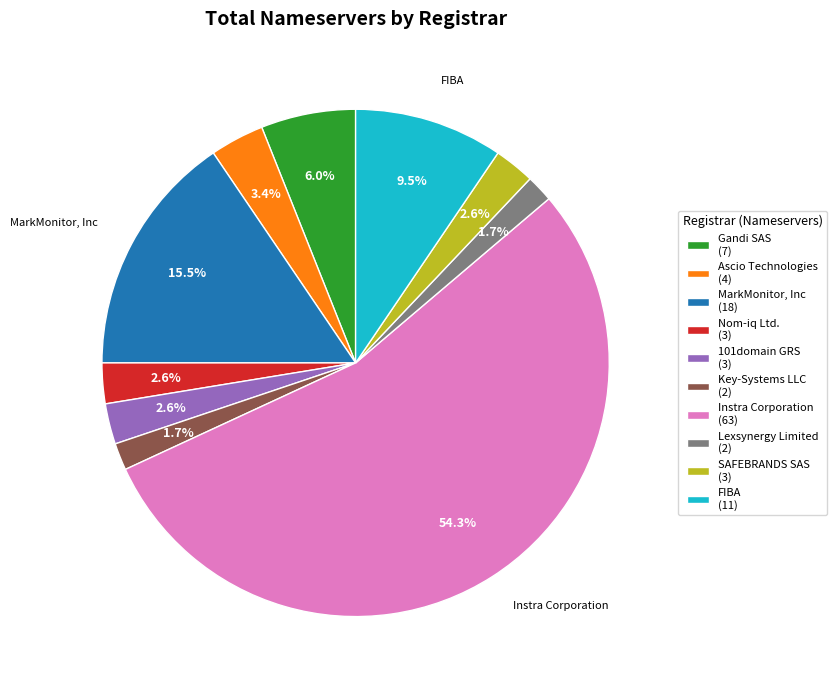

To the nearest percent, what is the difference between the largest and smallest slice percentages?

53%